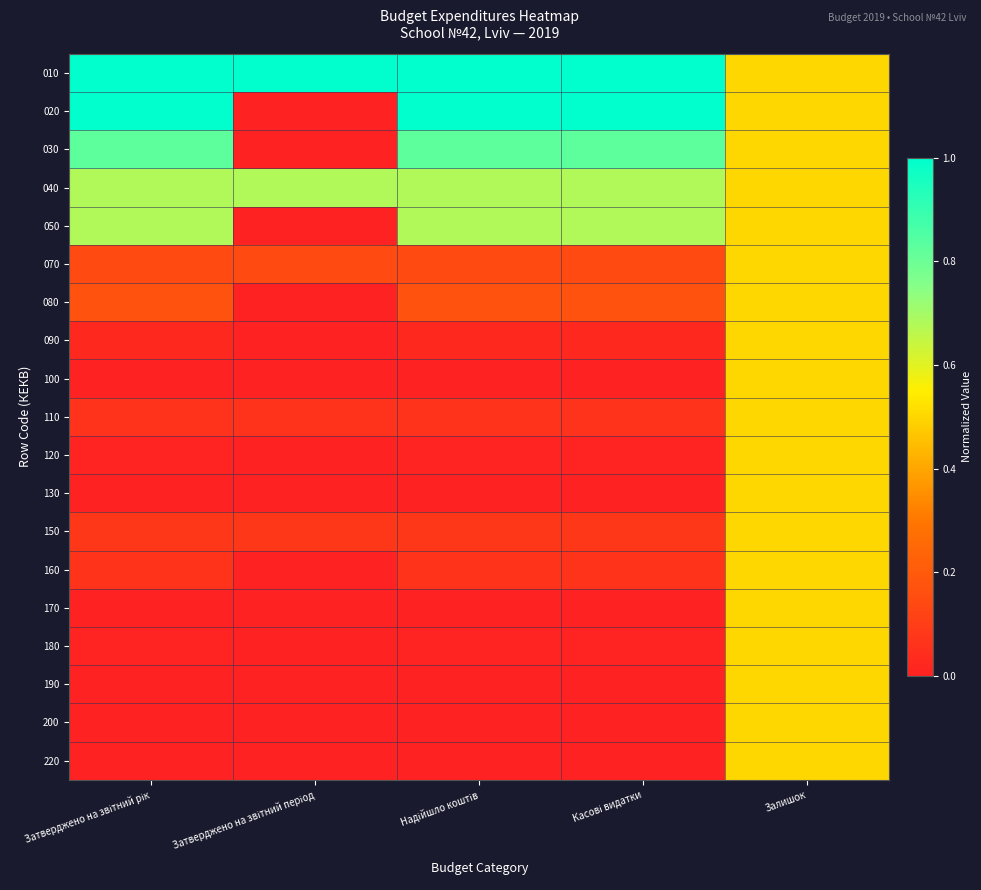

Which label corresponds to the smallest value in the chart?

Затверджено на звітний період